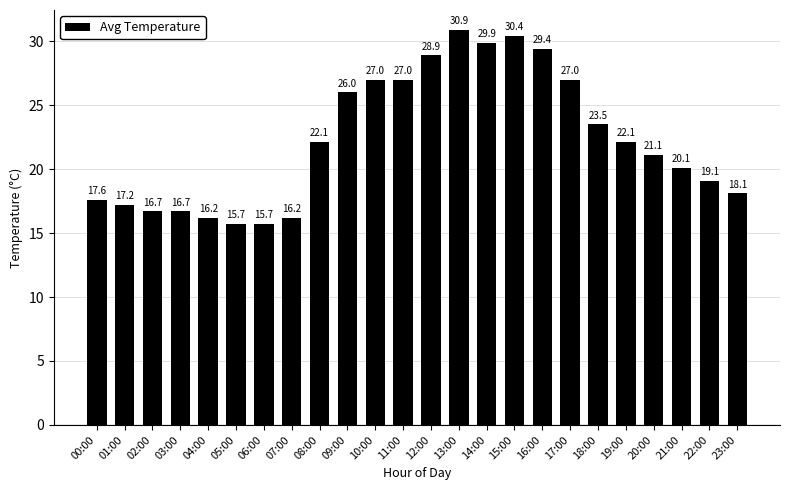

Between 01:00 and 23:00, which is larger?

23:00